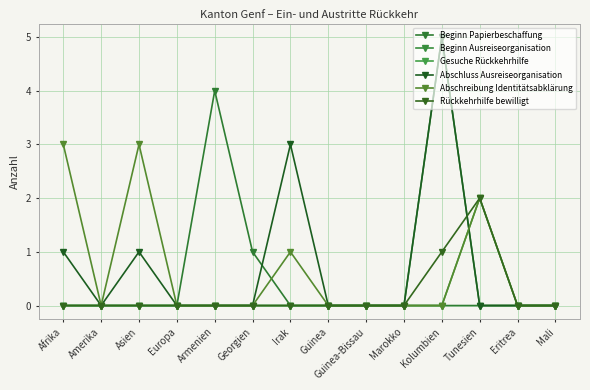

Which series has the largest total across all categories?

Abschluss Ausreiseorganisation